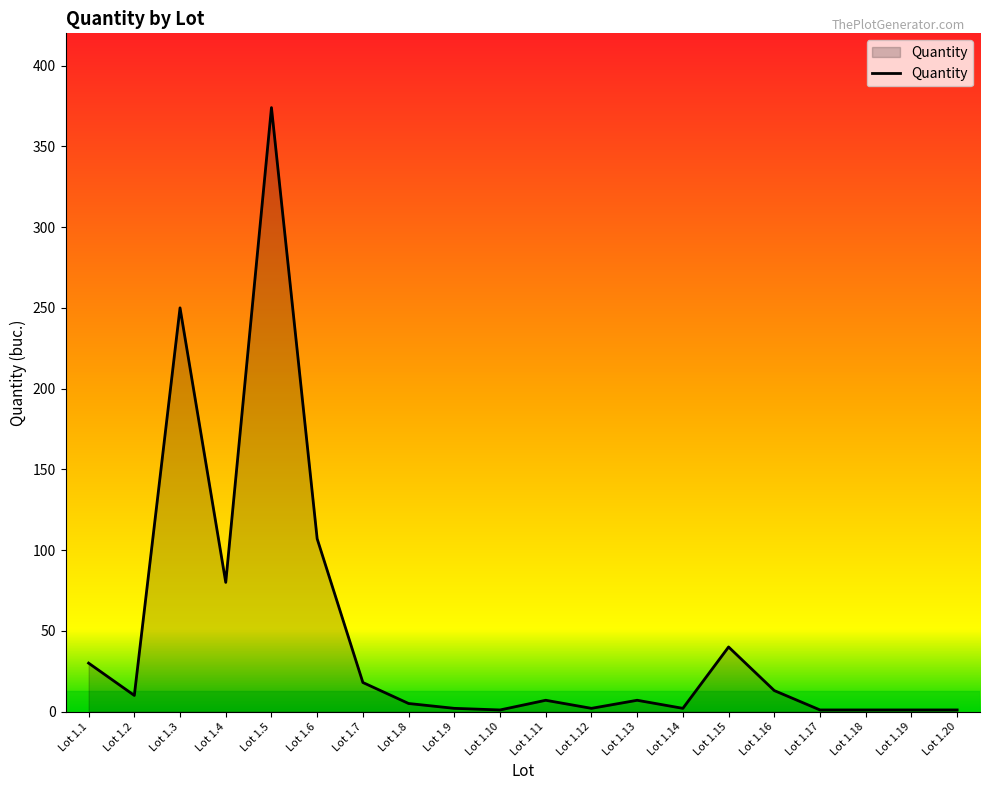

Is it true that the value at Lot 1.5 is 374?

True